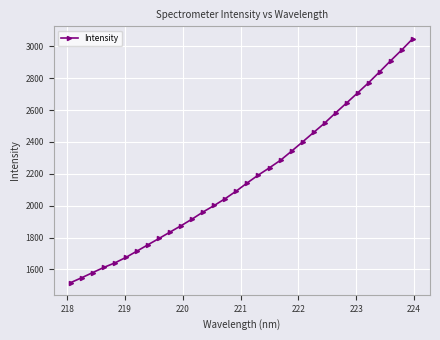

What is the smallest value displayed?

1517.0